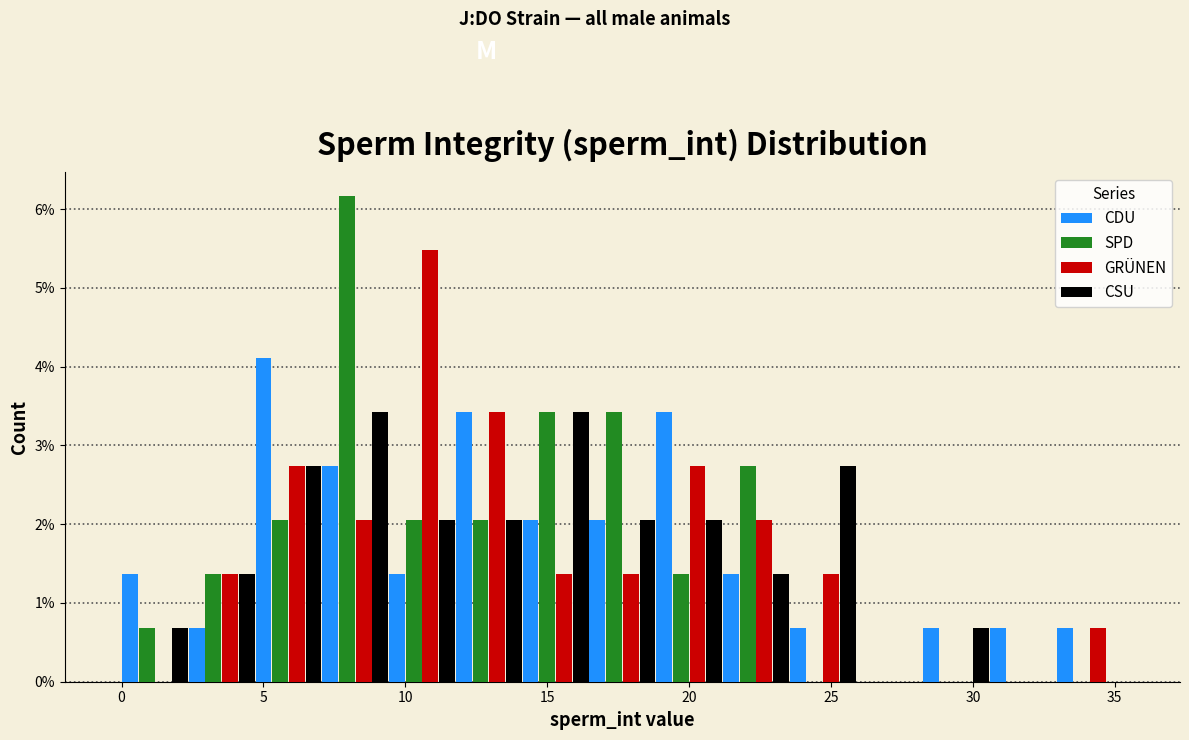

Reading left to right, transcribe this chart: for each range on the x-axis, give the height of each series' bar. Neither the bar edges nor the heights are printed on the chart, so give them approximately, as read against the axes.

0.0 to 2.5: CDU=1.4	SPD=0.7	GRÜNEN=0	CSU=0.7
2.5 to 4.5: CDU=0.7	SPD=1.4	GRÜNEN=1.4	CSU=1.4
4.5 to 7.0: CDU=4.1	SPD=2.1	GRÜNEN=2.7	CSU=2.7
7.0 to 9.5: CDU=2.7	SPD=6.2	GRÜNEN=2.1	CSU=3.4
9.5 to 12.0: CDU=1.4	SPD=2.1	GRÜNEN=5.5	CSU=2.1
12.0 to 14.0: CDU=3.4	SPD=2.1	GRÜNEN=3.4	CSU=2.1
14.0 to 16.5: CDU=2.1	SPD=3.4	GRÜNEN=1.4	CSU=3.4
16.5 to 19.0: CDU=2.1	SPD=3.4	GRÜNEN=1.4	CSU=2.1
19.0 to 21.0: CDU=3.4	SPD=1.4	GRÜNEN=2.7	CSU=2.1
21.0 to 23.5: CDU=1.4	SPD=2.7	GRÜNEN=2.1	CSU=1.4
23.5 to 26.0: CDU=0.7	SPD=0	GRÜNEN=1.4	CSU=2.7
26.0 to 28.0: CDU=0	SPD=0	GRÜNEN=0	CSU=0
28.0 to 30.5: CDU=0.7	SPD=0	GRÜNEN=0	CSU=0.7
30.5 to 33.0: CDU=0.7	SPD=0	GRÜNEN=0	CSU=0
33.0 to 35.5: CDU=0.7	SPD=0	GRÜNEN=0.7	CSU=0